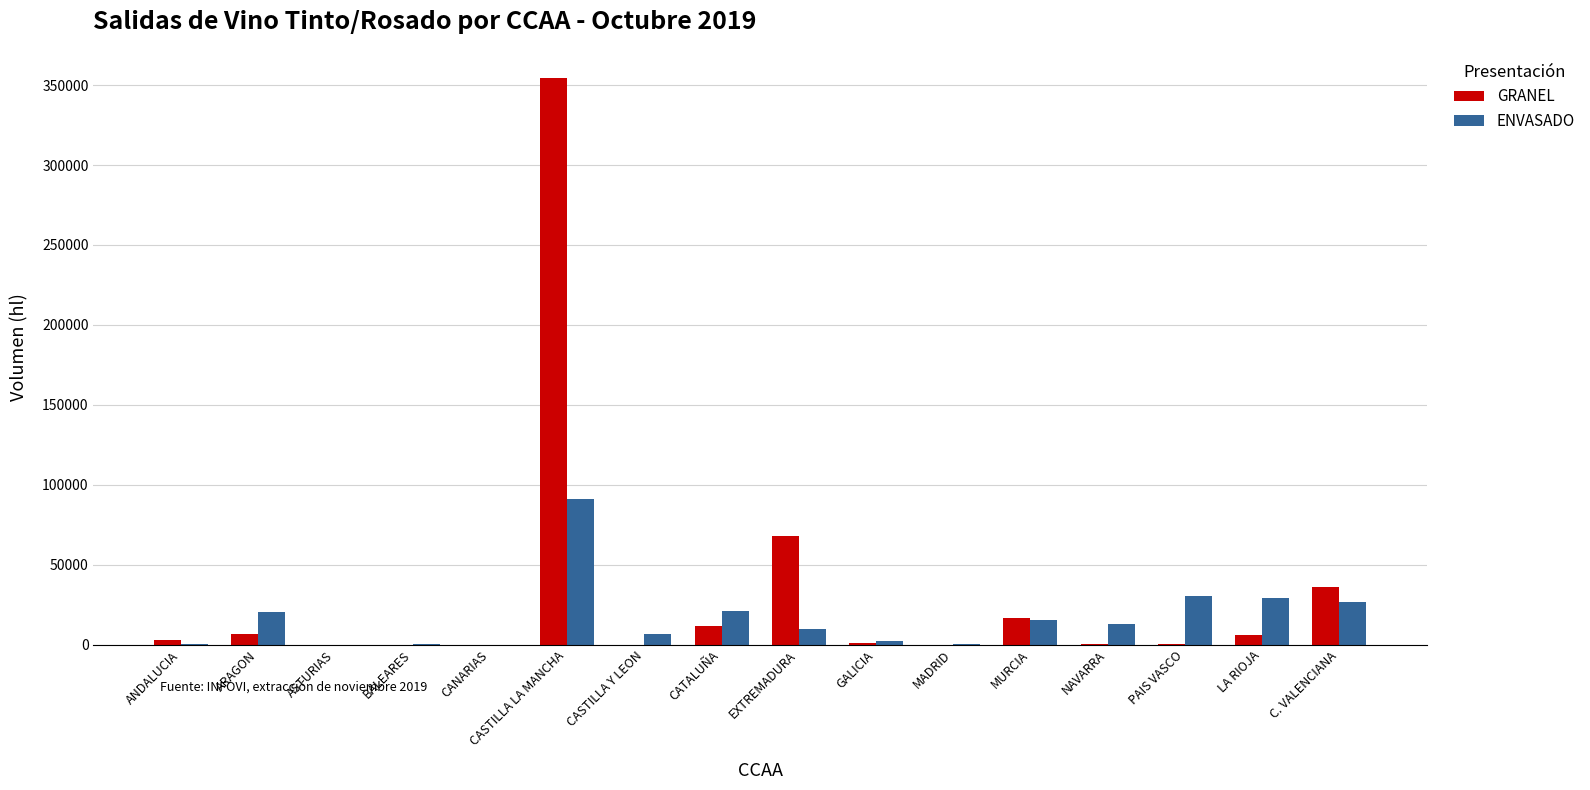

Is it true that GRANEL equals 108873 at CASTILLA Y LEON?

False